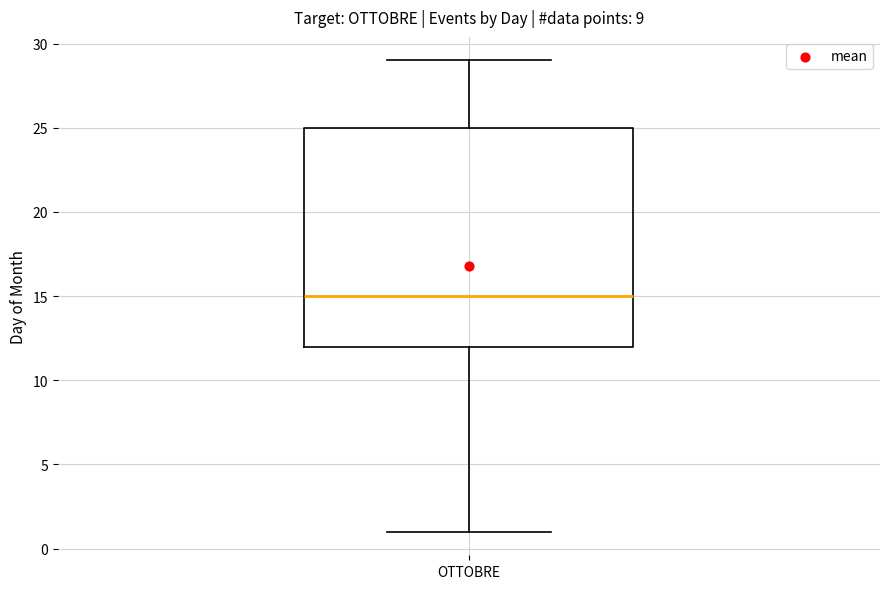

Transcribe this box plot: give where the median line is, the range the box spans, and where the two whiskers end, as read against the y-axis. The values are not printed on the chart, so give them approximately, as read against the axis.

median 15, box 12 to 25, whiskers 1 to 29